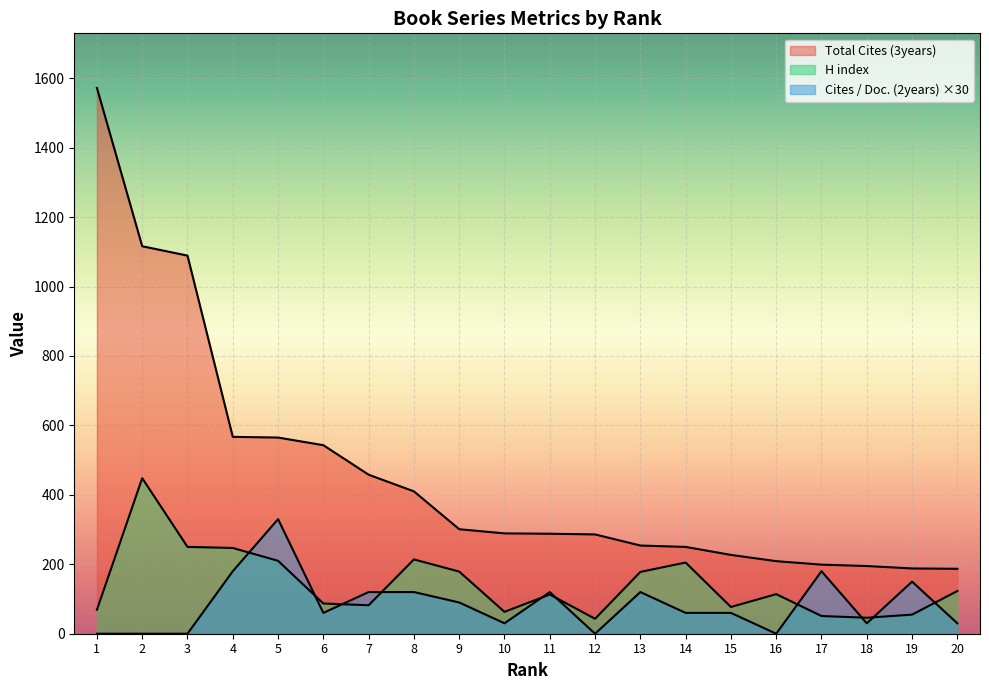

True or false: Total Cites (3years) and Cites / Doc. (2years) cross at least once.

False